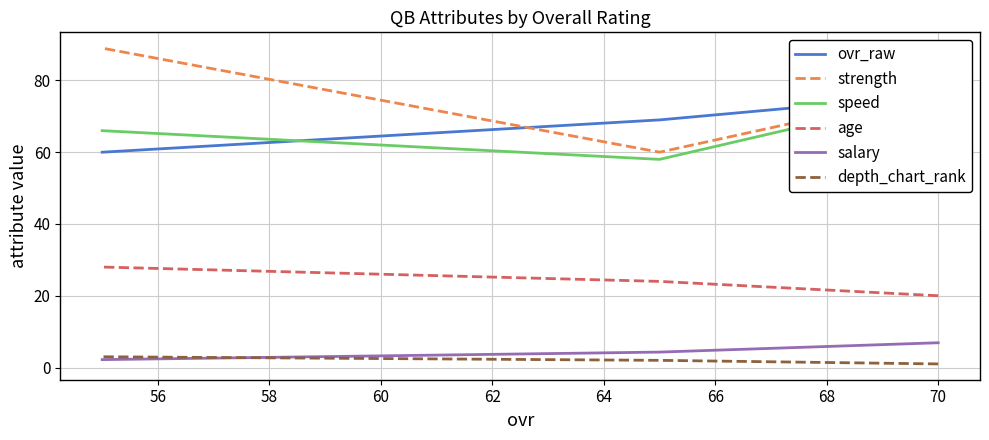

How many categories are shown in the chart?

3